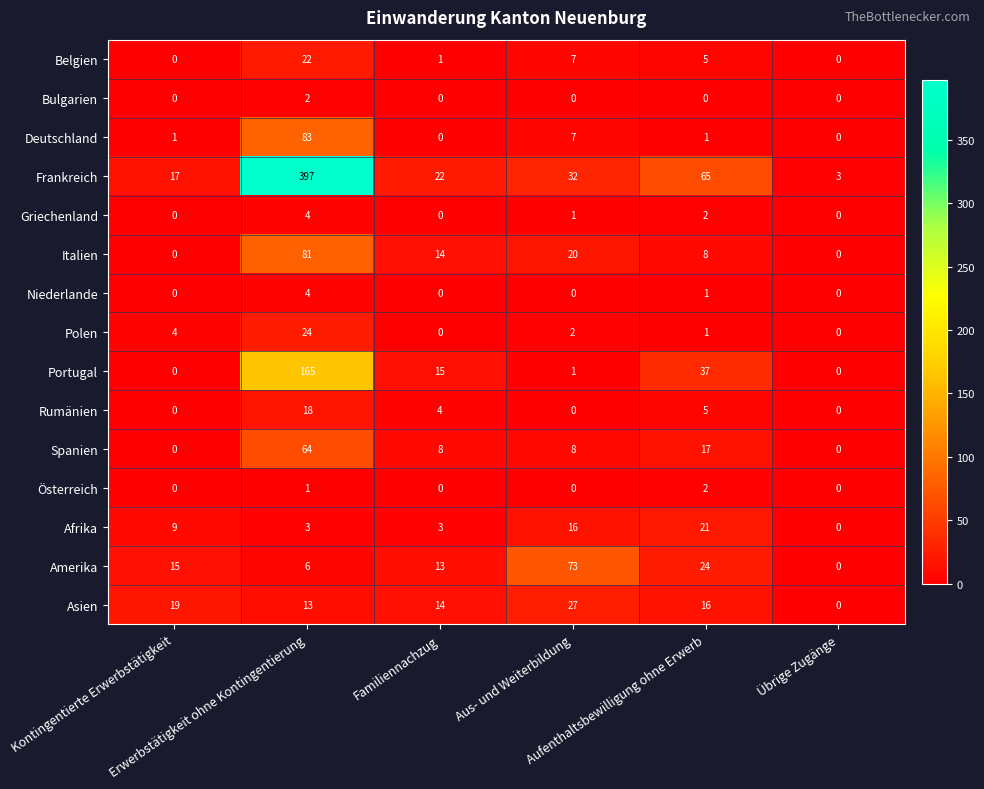

Which series has the largest range (max minus min)?

Frankreich